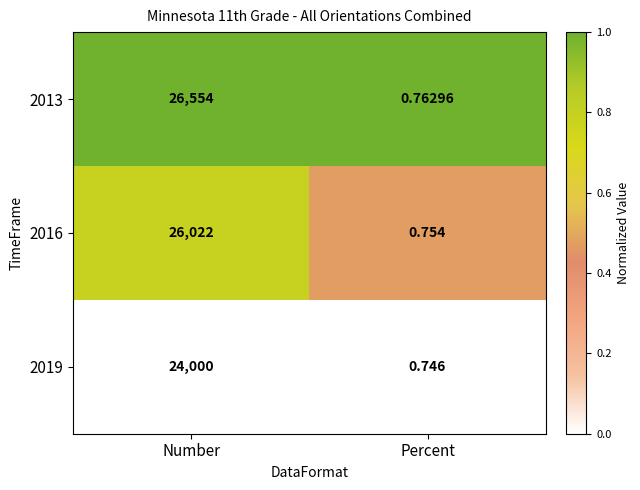

What is the difference between the highest and lowest values at Percent?

0.0